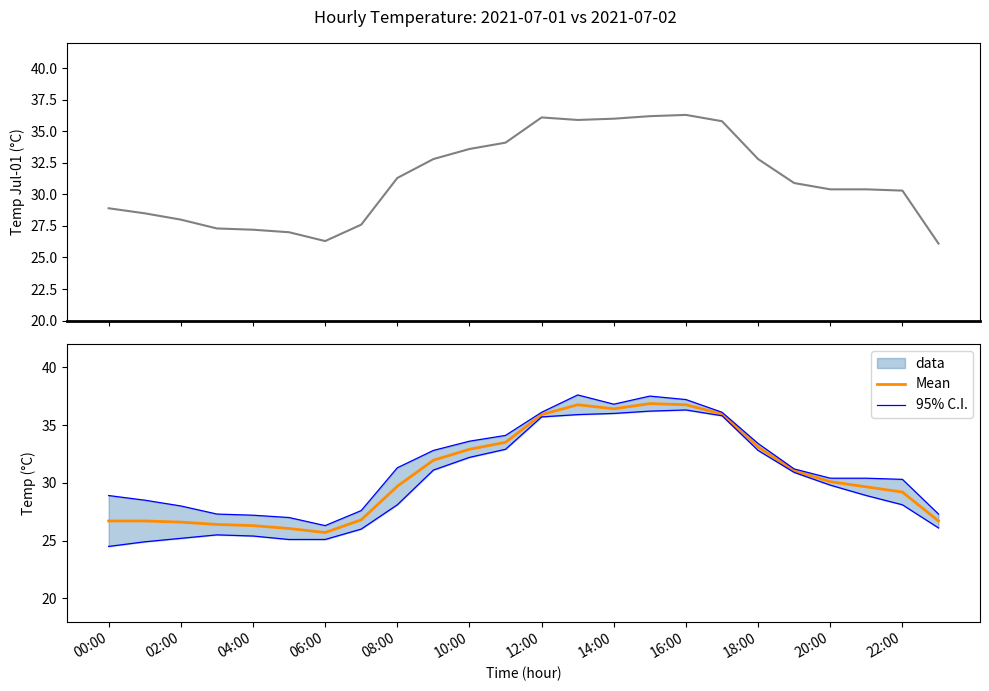

How many lines are shown in the chart?

2